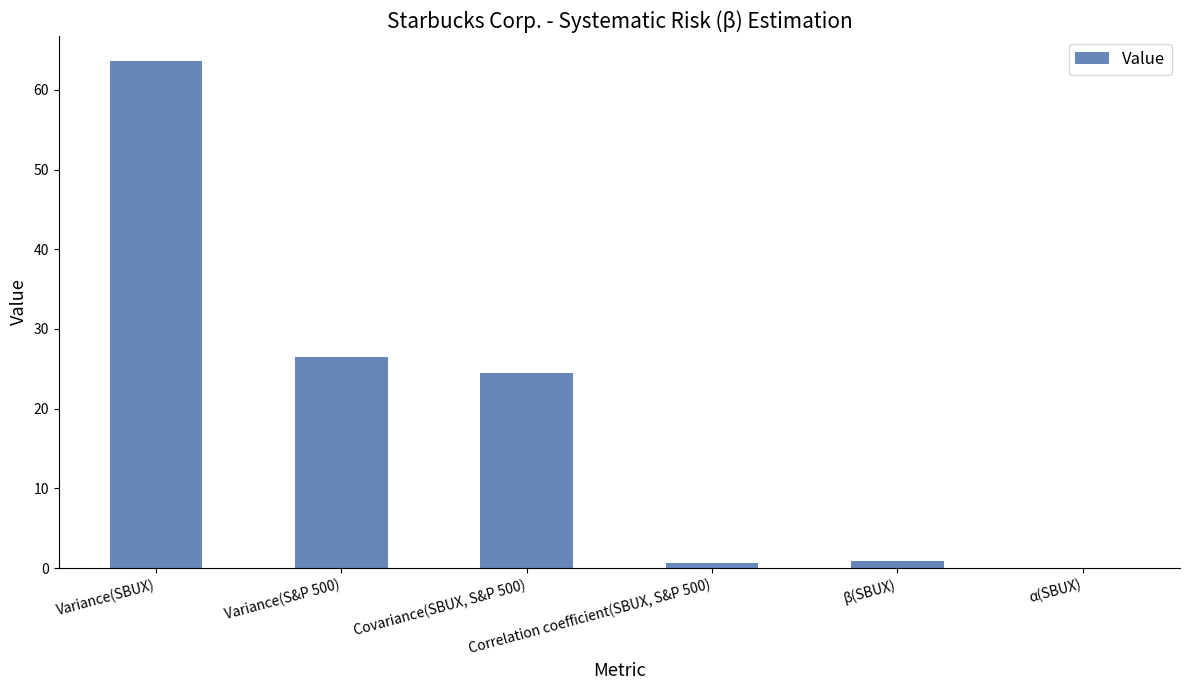

Reading right to left, transcribe all the data shown in this chart.

0.0	0.9	0.6	24.5	26.5	63.6